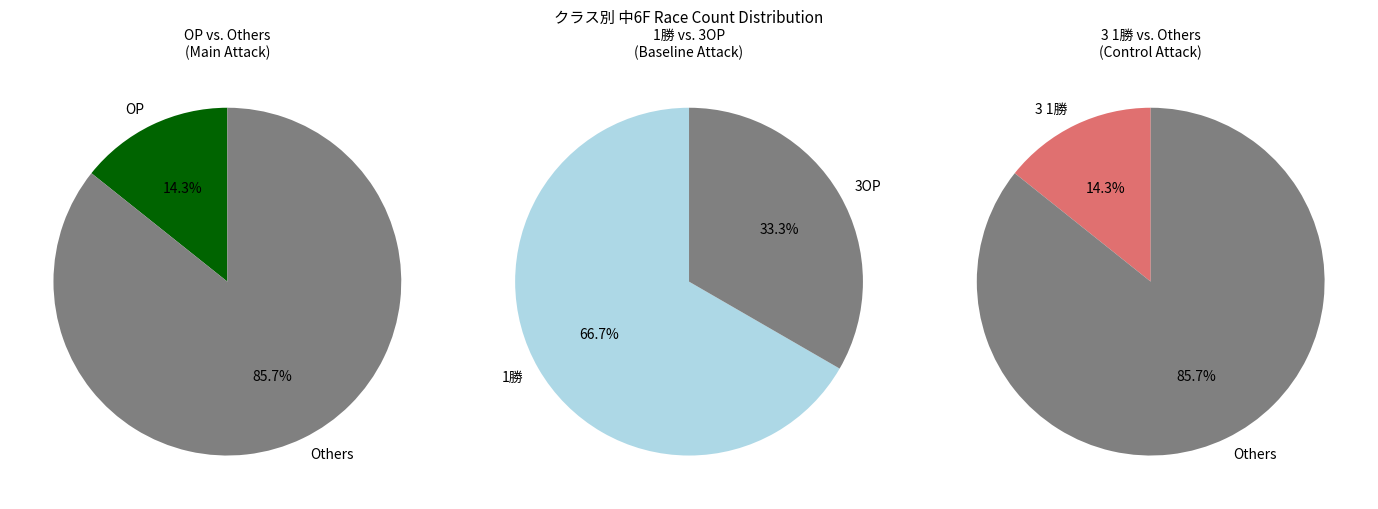

What is the smallest slice in the pie chart?

3OP